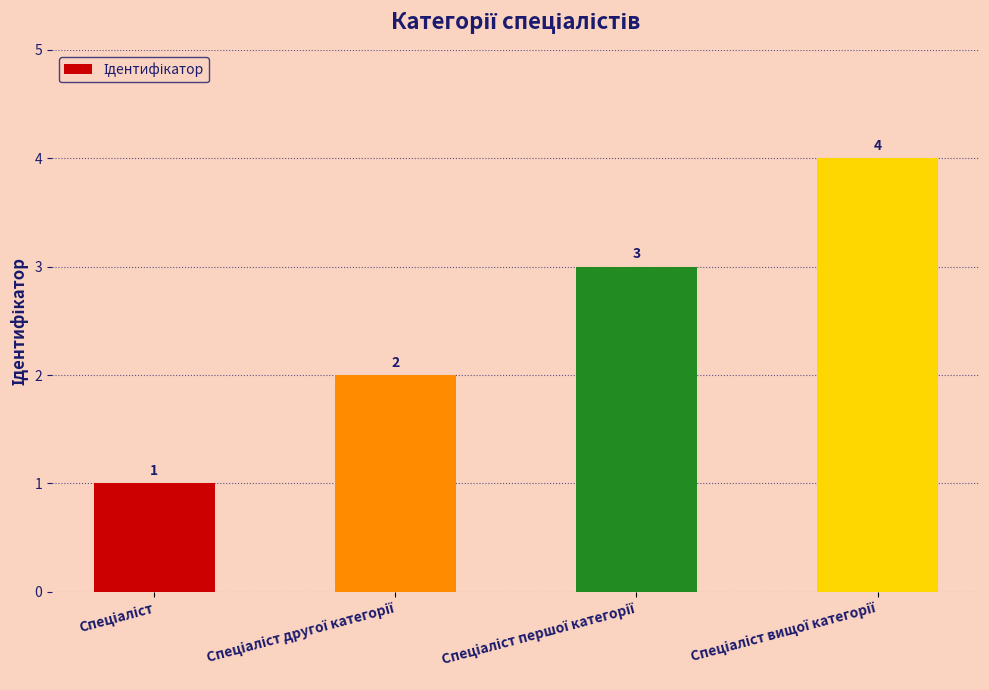

What is the value of the 4th bar from the left?

4